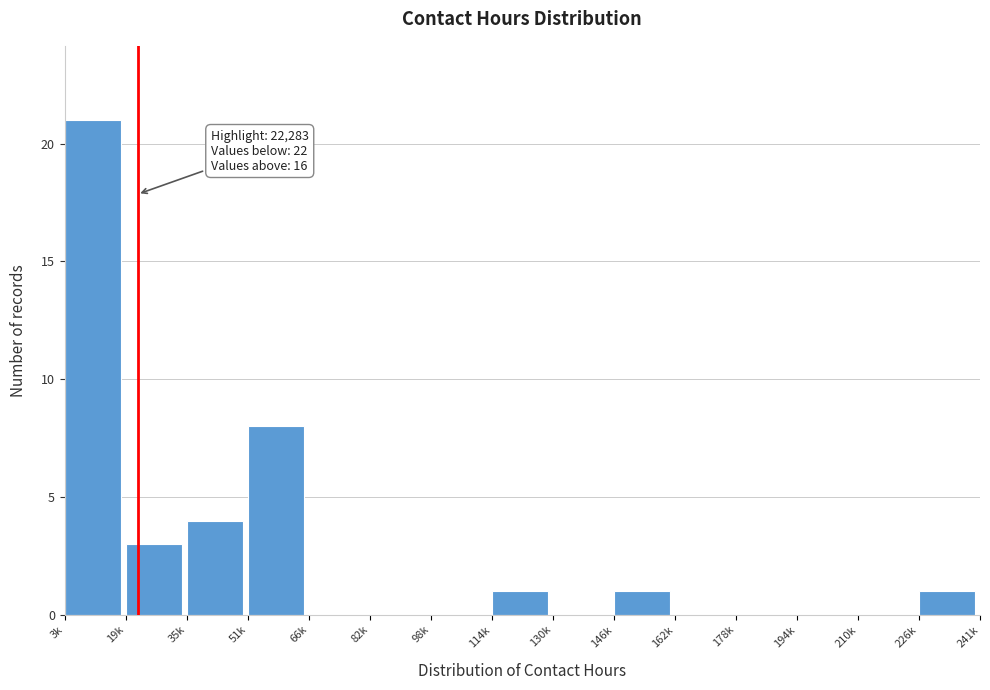

Reading left to right, transcribe all the data shown in this chart.

3k=21	19k=3	35k=4	51k=8	66k=0	82k=0	98k=0	114k=1	130k=0	146k=1	162k=0	178k=0	194k=0	210k=0	226k=1